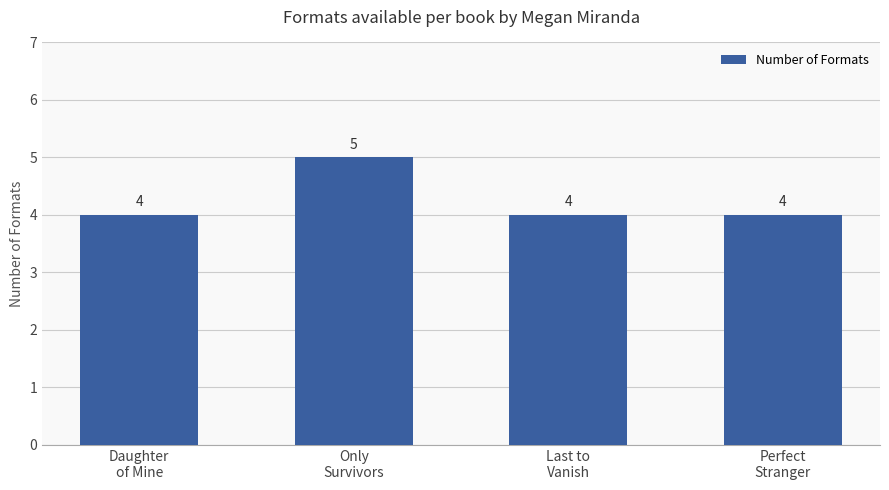

What is the label of the 1st bar from the left?

Daughter
of Mine